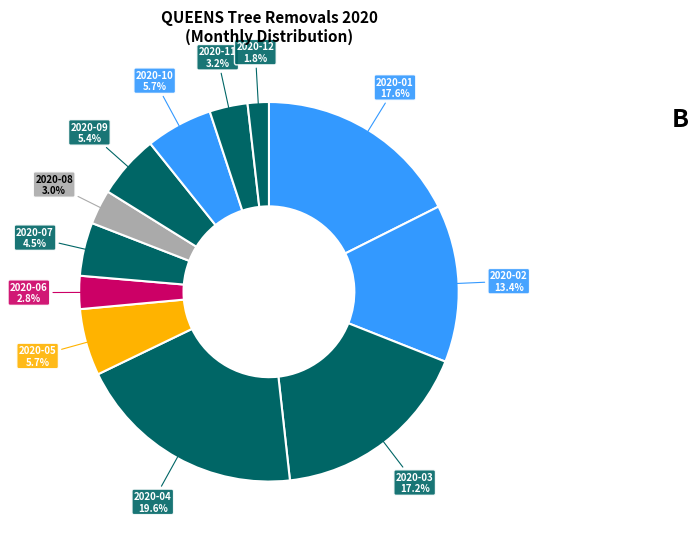

To the nearest percent, what portion does 2020-02 represent?

13%